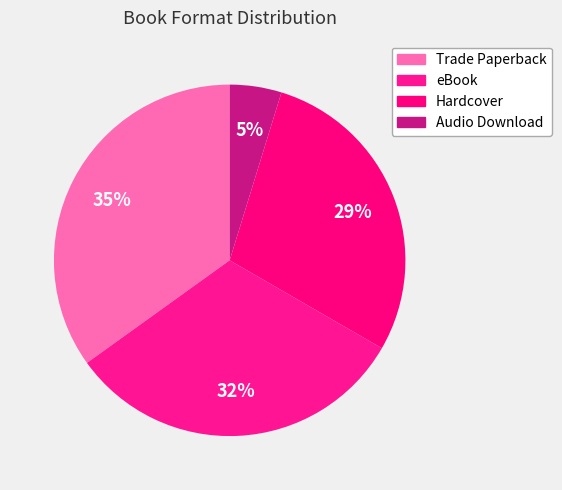

What is the smallest slice in the pie chart?

Audio Download